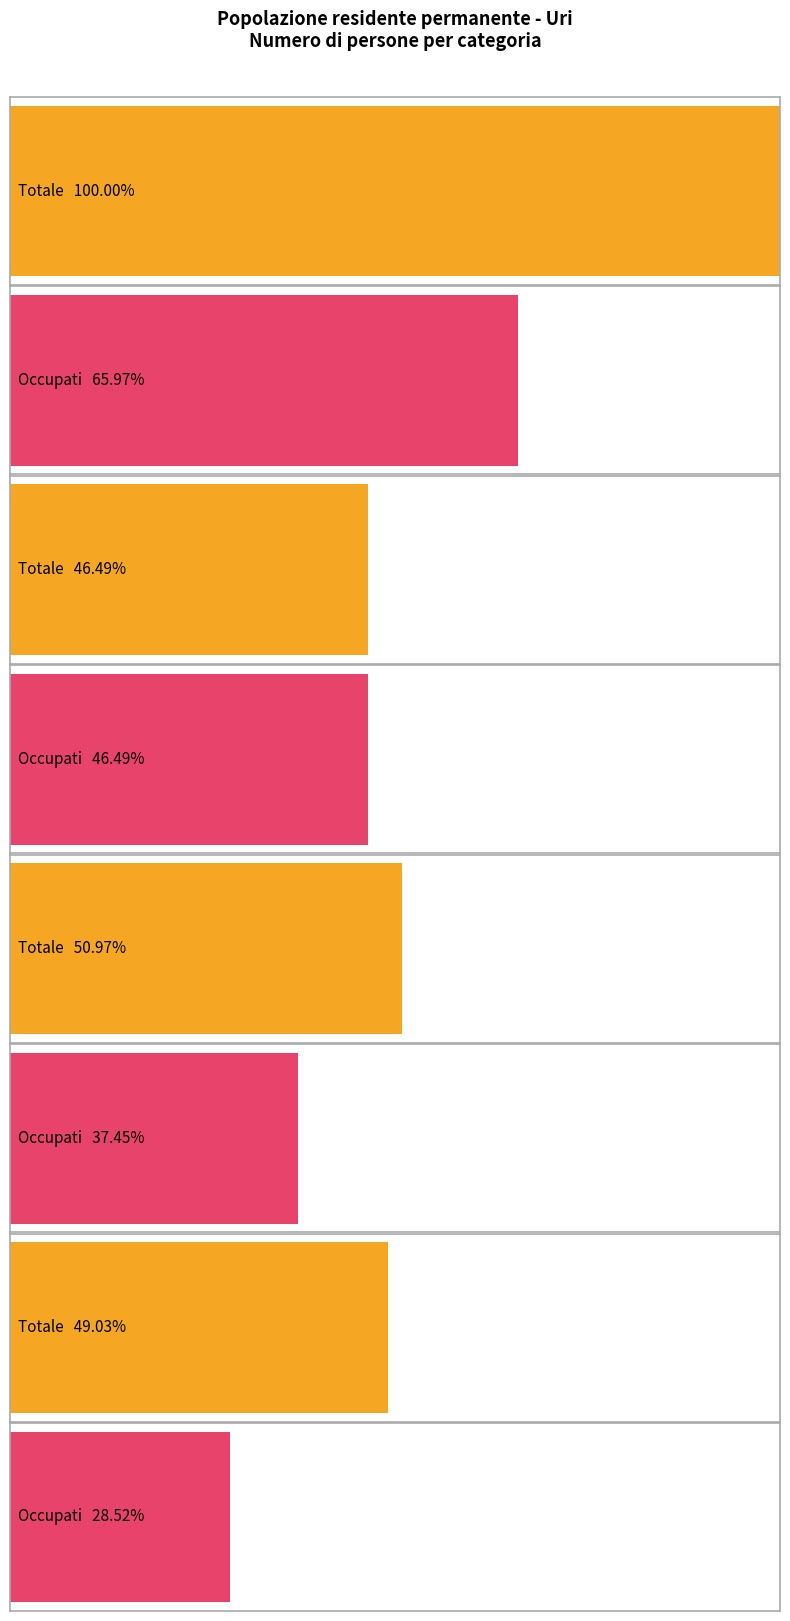

What is the difference between the second highest and minimum values in the Totale series?

11306.0